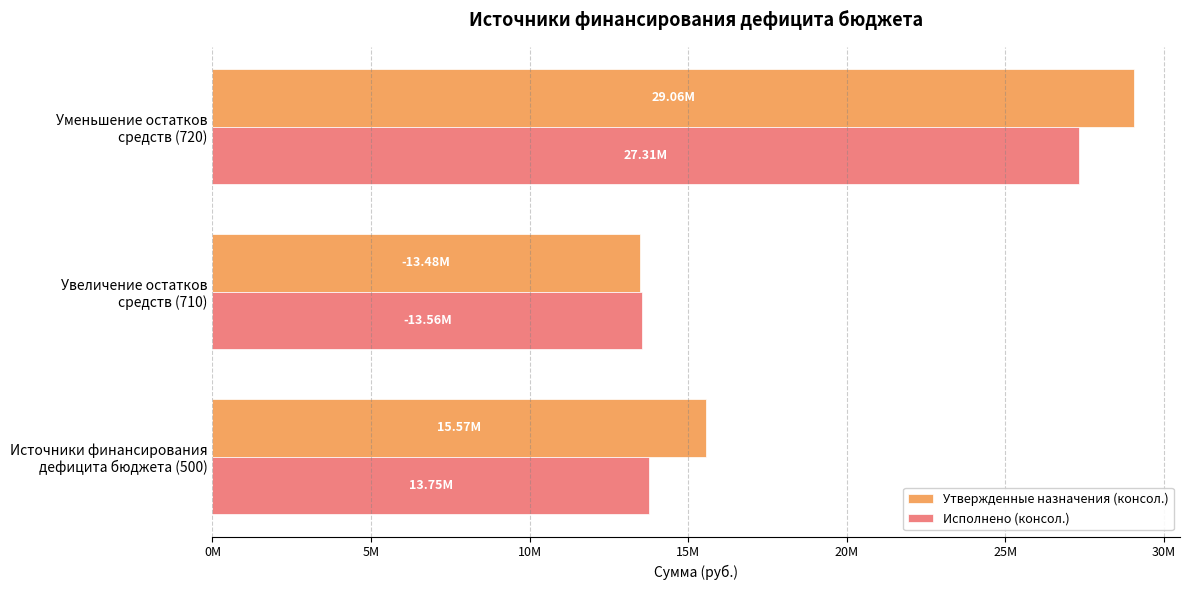

What are all the series names shown in the legend?

Утвержденные назначения (консол.), Исполнено (консол.)